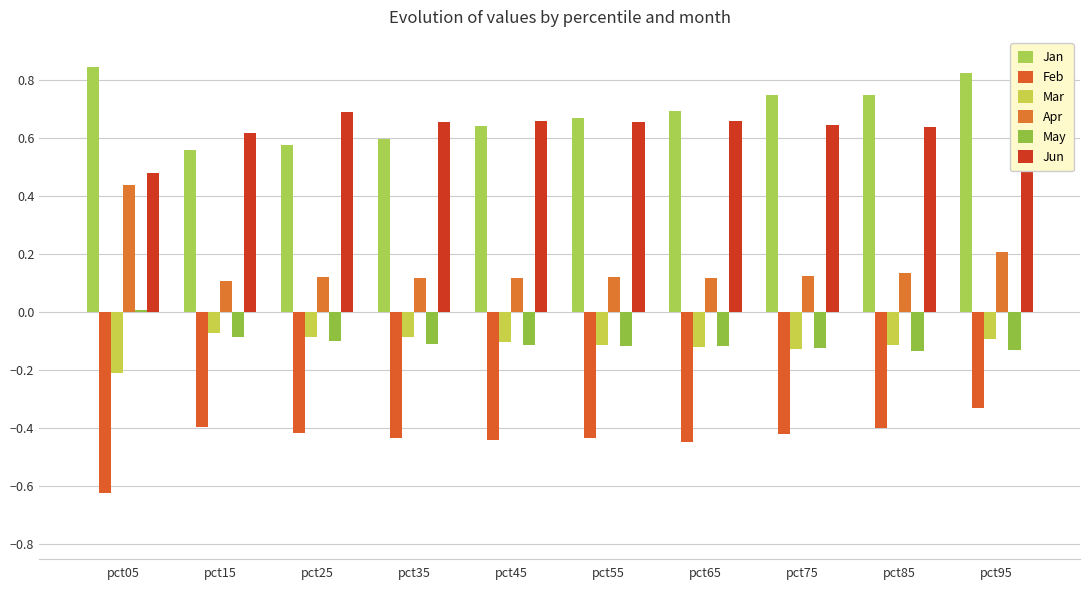

Reading right to left, extract all data points from this chart.

Jan: 0.8	0.7	0.7	0.7	0.7	0.6	0.6	0.6	0.6	0.8
Feb: -0.3	-0.4	-0.4	-0.4	-0.4	-0.4	-0.4	-0.4	-0.4	-0.6
Mar: -0.1	-0.1	-0.1	-0.1	-0.1	-0.1	-0.1	-0.1	-0.1	-0.2
Apr: 0.2	0.1	0.1	0.1	0.1	0.1	0.1	0.1	0.1	0.4
May: -0.1	-0.1	-0.1	-0.1	-0.1	-0.1	-0.1	-0.1	-0.1	0.0
Jun: 0.7	0.6	0.6	0.7	0.7	0.7	0.7	0.7	0.6	0.5